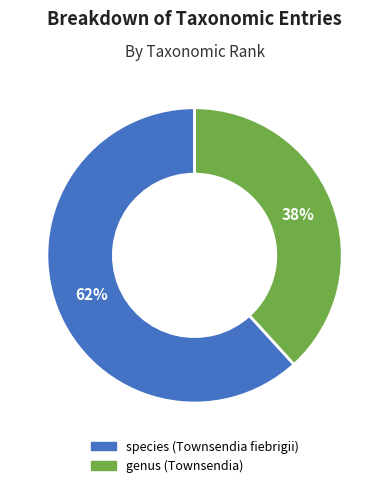

Combined, do species (Townsendia fiebrigii) and genus (Townsendia) account for over 50%?

Yes